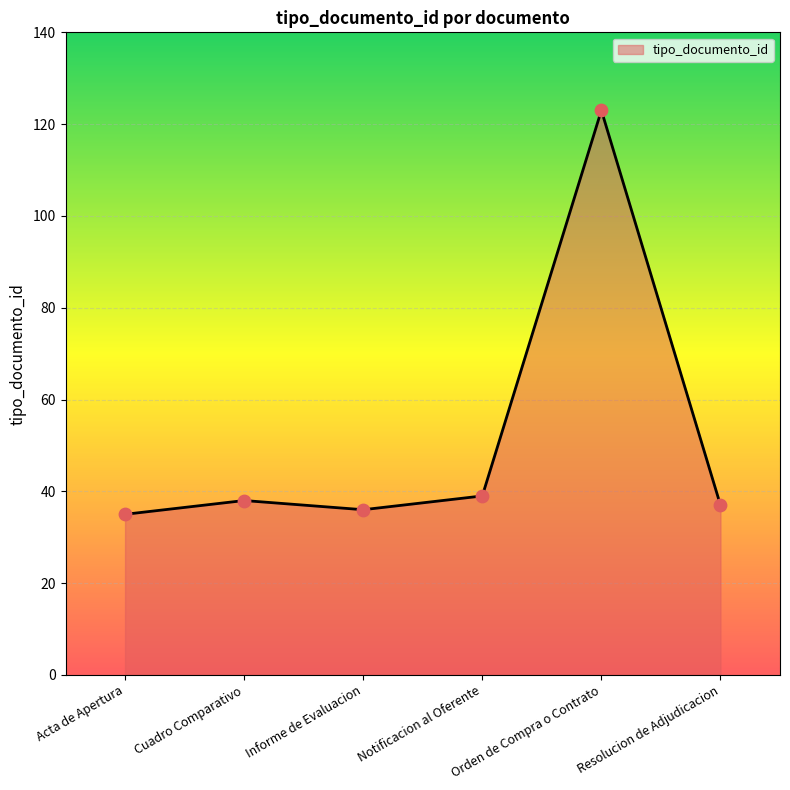

Between Informe de Evaluacion and Notificacion al Oferente, which is larger?

Notificacion al Oferente